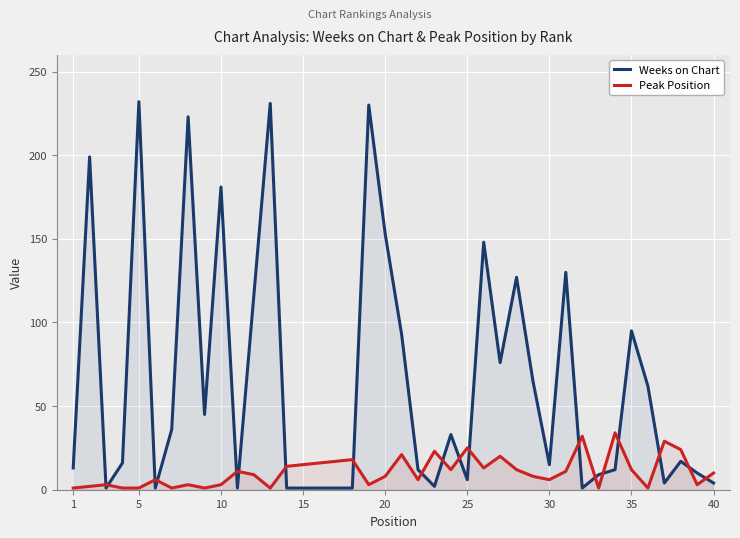

Rank the series by their average value, from highest to lowest.

Weeks on Chart, Peak Position